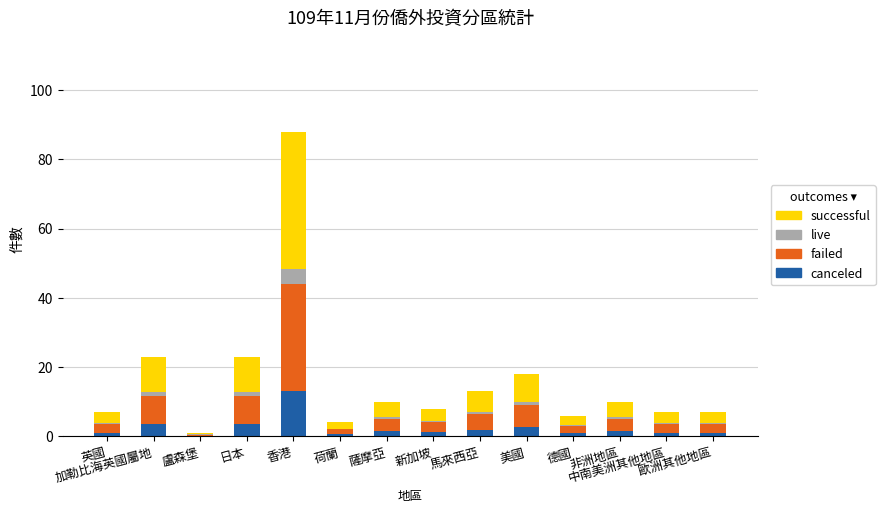

Are the bars horizontal?

No